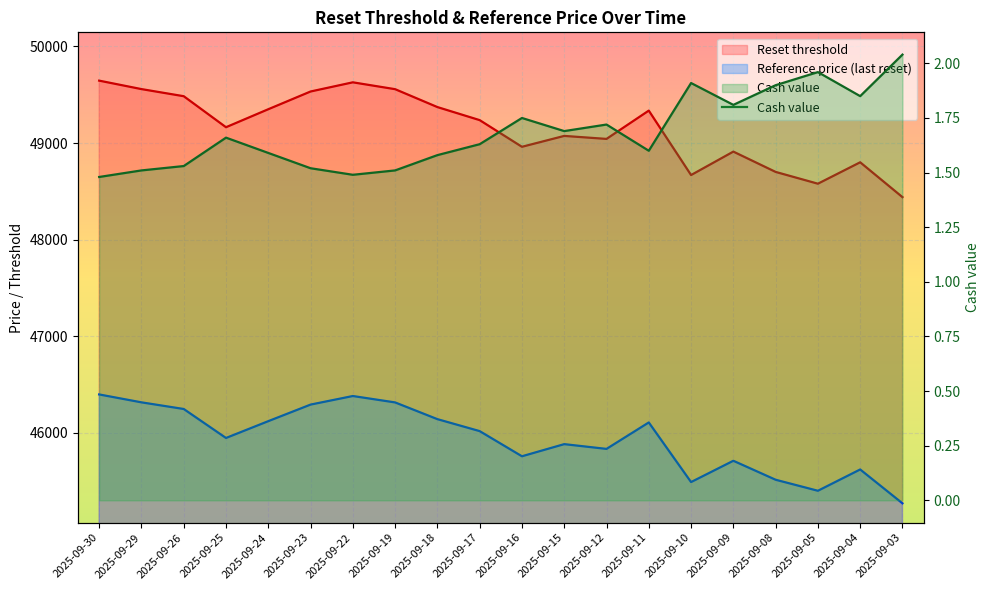

How many data points does each series have?

20